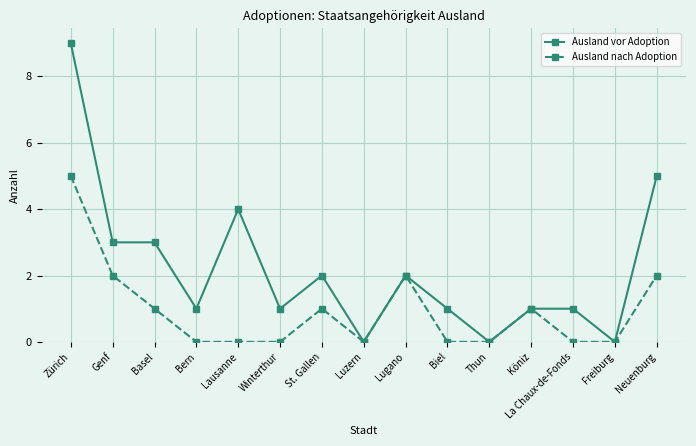

Is it true that Ausland nach Adoption equals 2 at Freiburg?

False